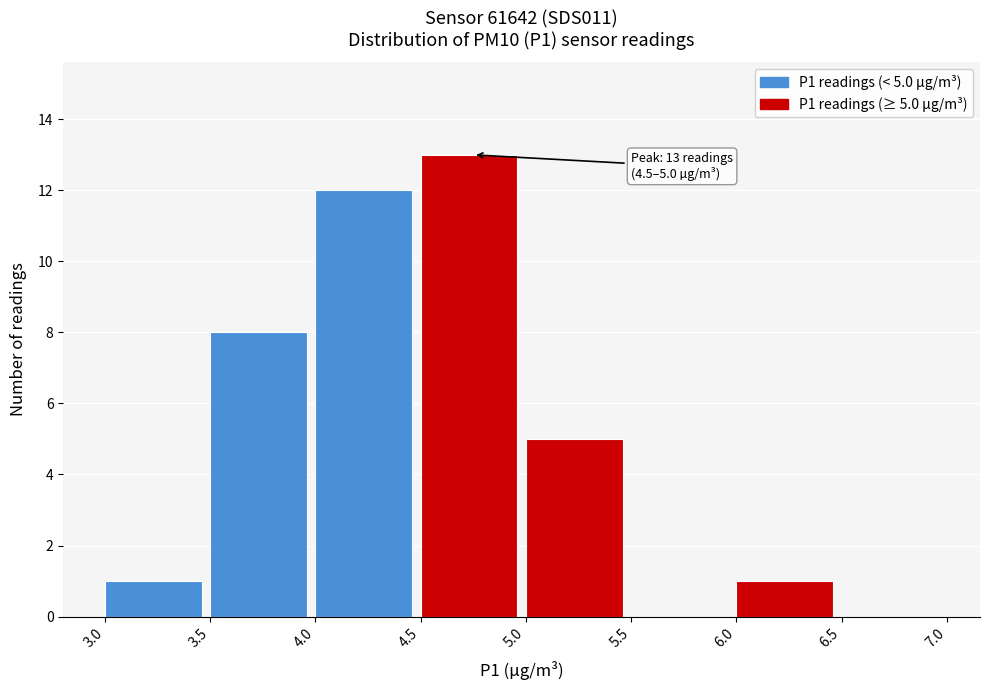

Over which range of the x-axis is the bar tallest?

4.5 to 5.0